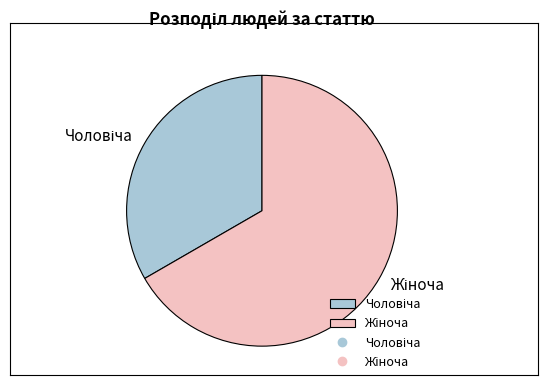

Is there a majority slice in this chart?

Yes